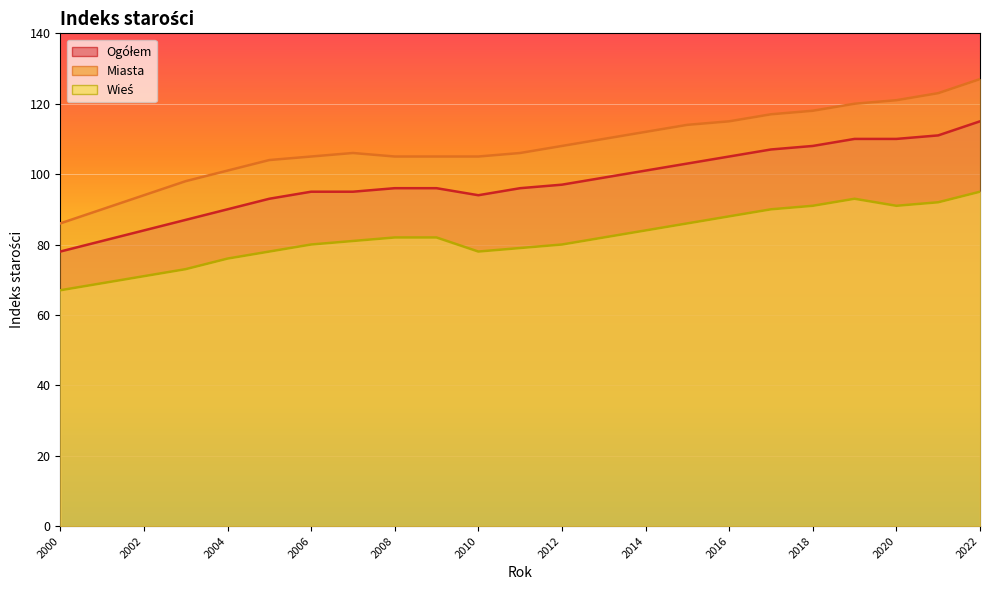

True or false: Ogółem and Miasta cross at least once.

False